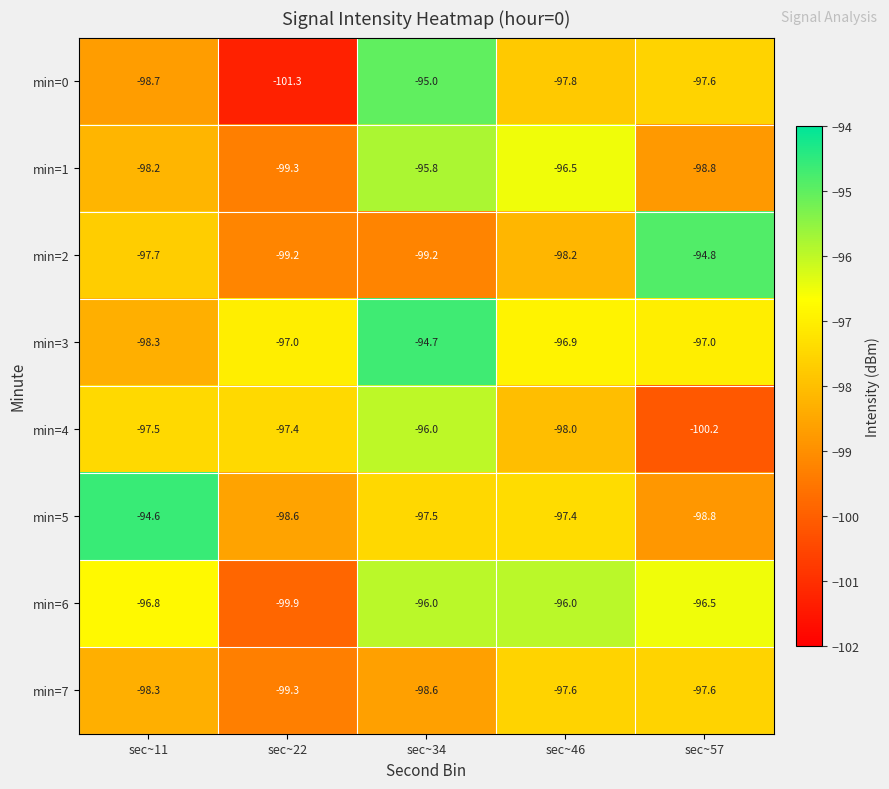

Between sec~11 and sec~46, which series saw the biggest shift?

min=5